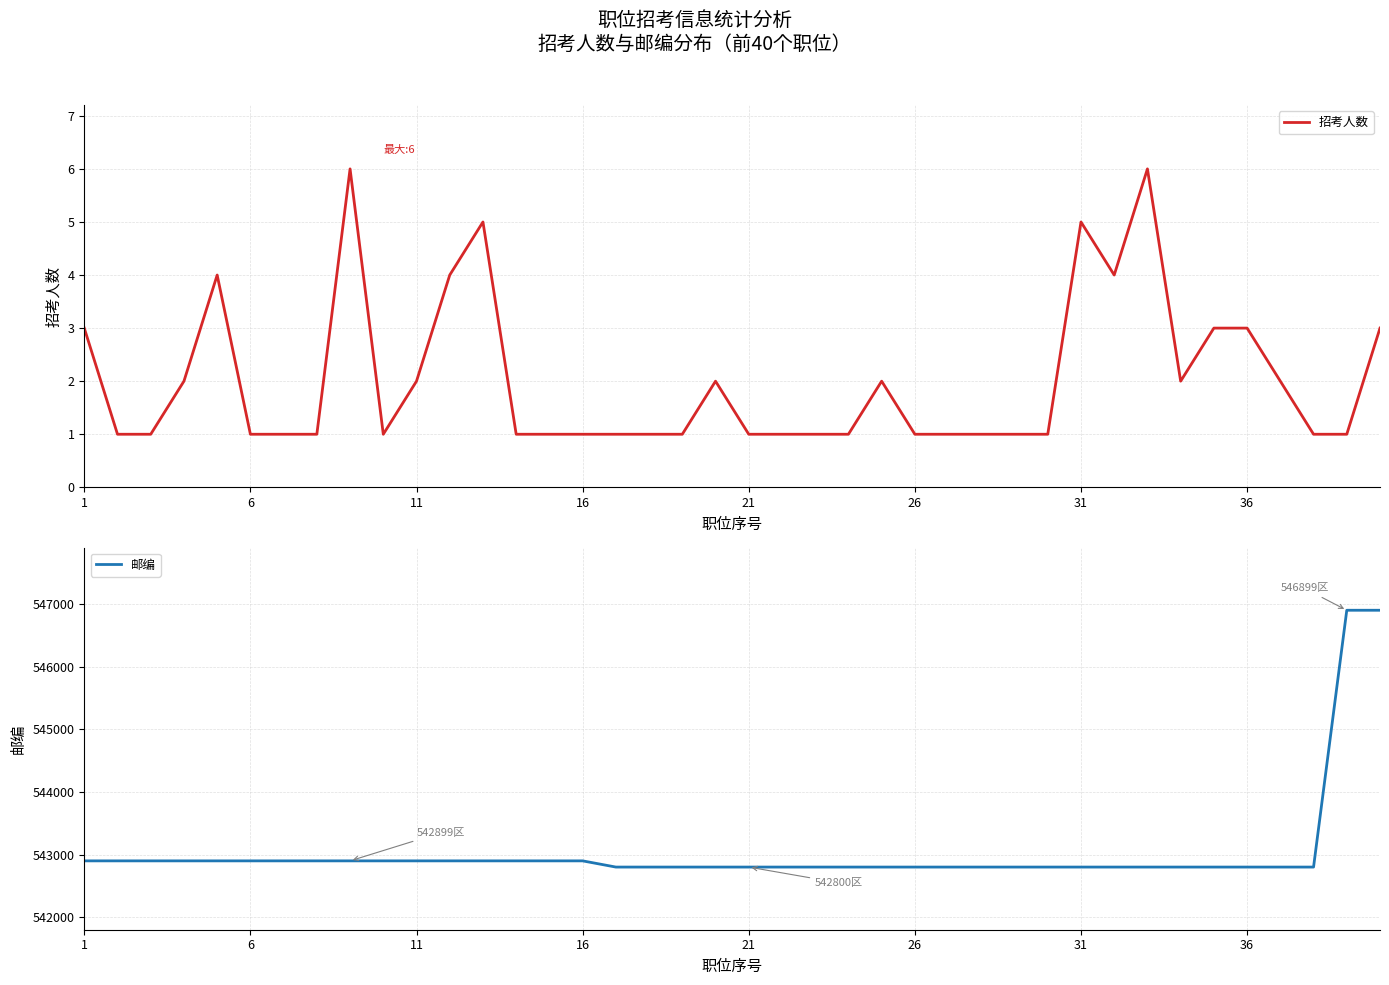

Is it true that 邮编 equals 542800 at 34?

True